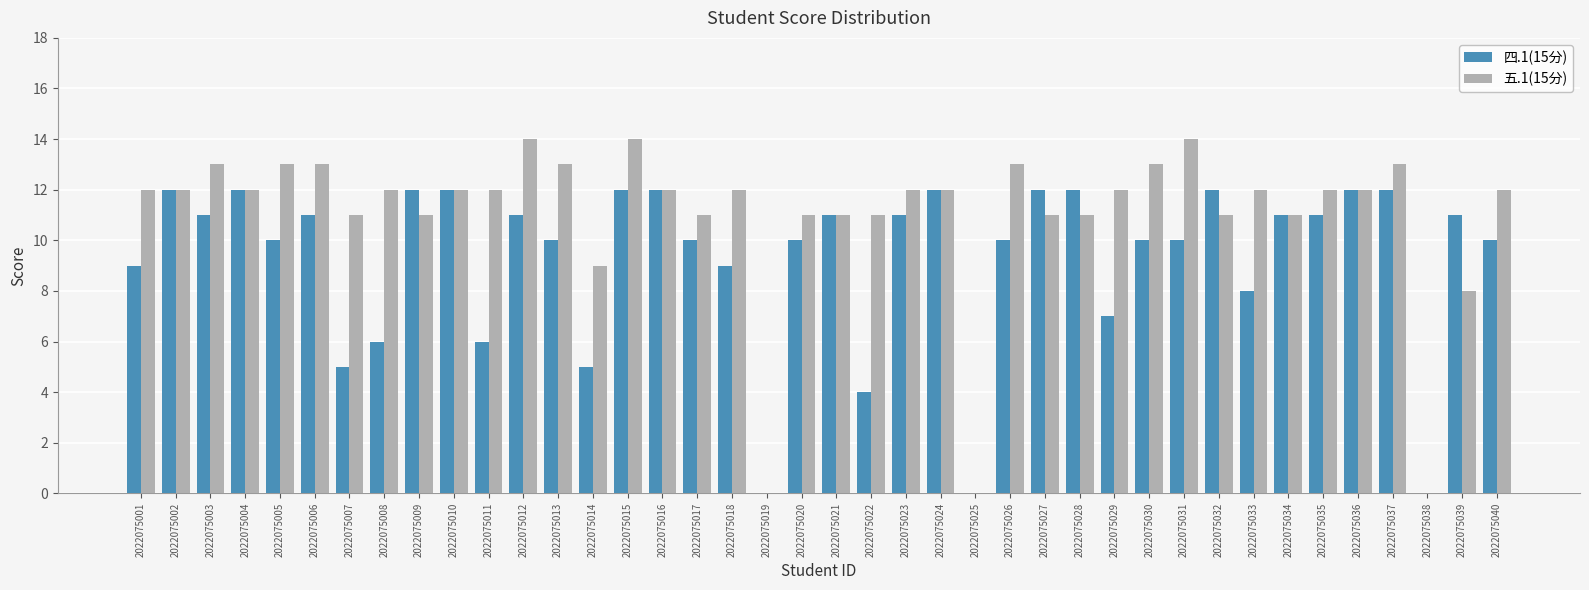

True or false: 五.1(15分) has a value of 4 at 2022075031.

False